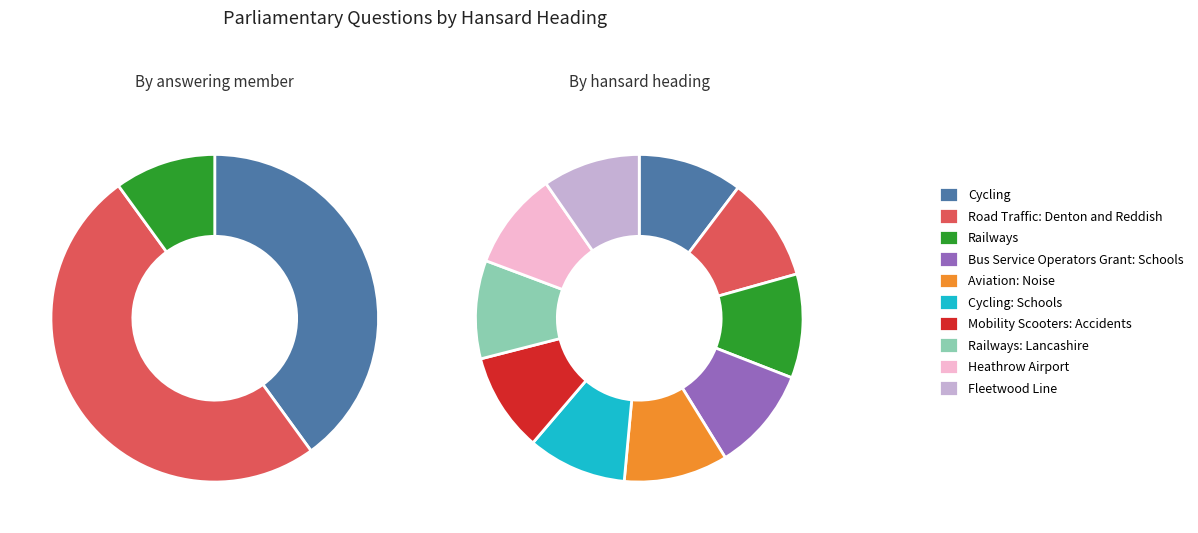

True or false: Cycling accounts for 10% of the total.

True